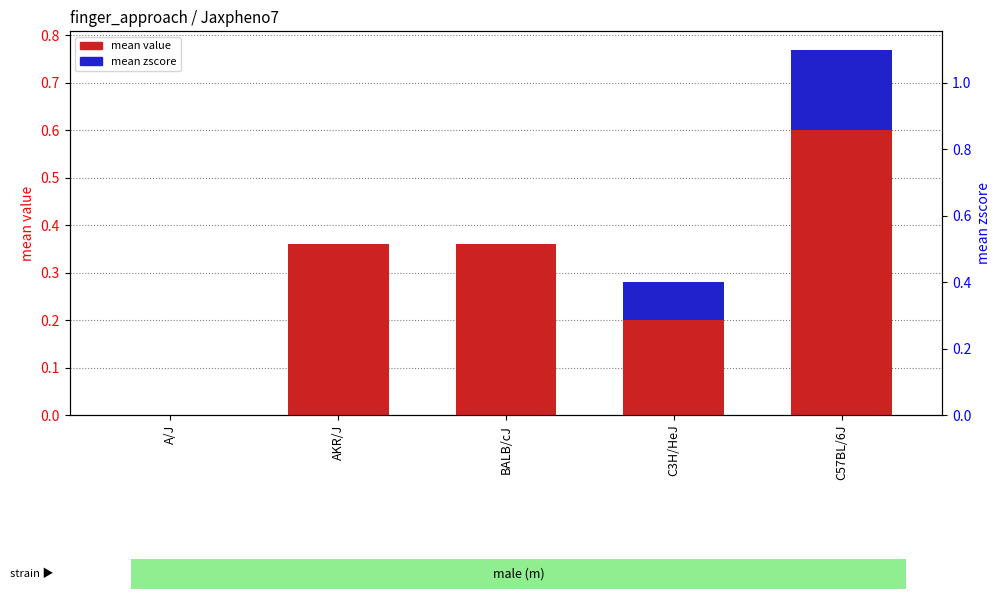

Which series changed the most between BALB/cJ and C57BL/6J?

mean value